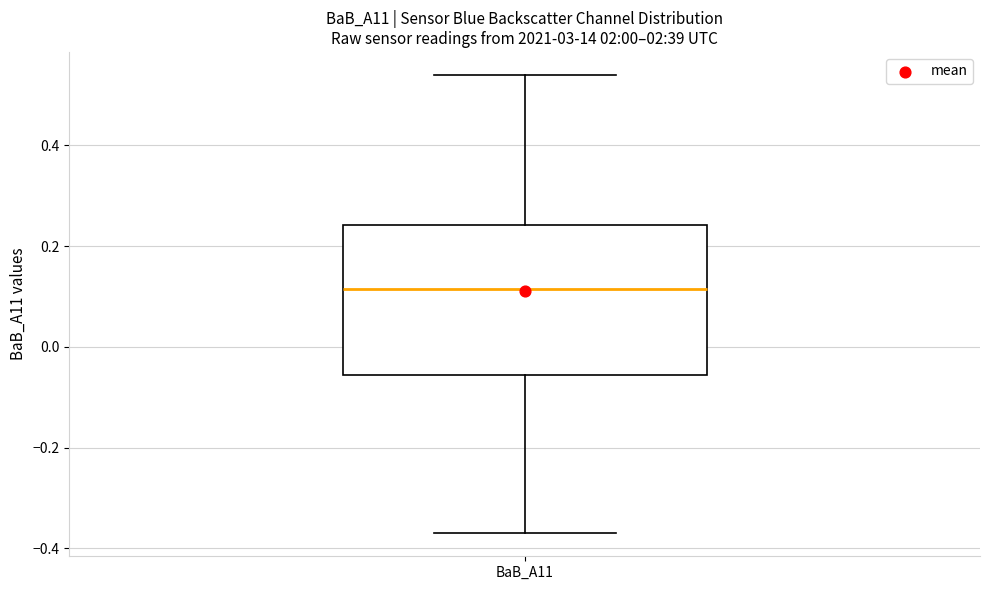

Where is the upper edge of the box for BaB_A11 on the y-axis? The values are not printed on the chart, so give them approximately, as read against the axis.

0.24